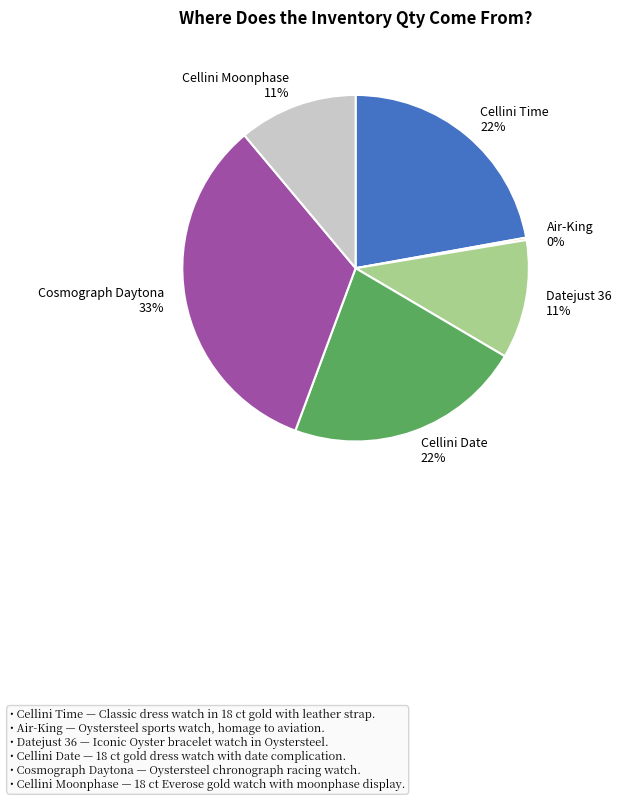

Do Cellini Date and Datejust 36 together represent more than half of the pie?

No